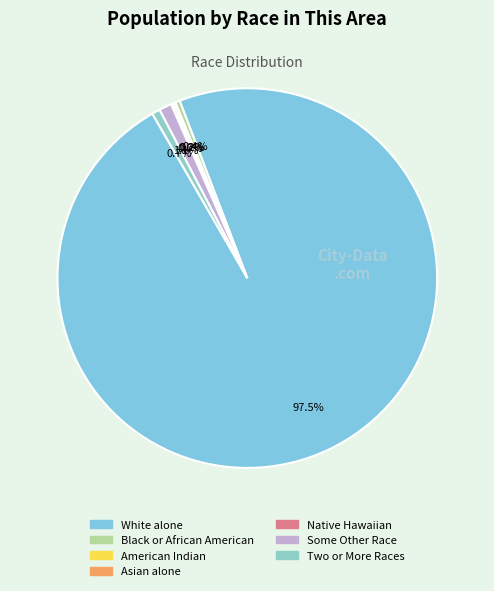

The Some Other Race alone slice represents 1% of the pie. True or false?

True